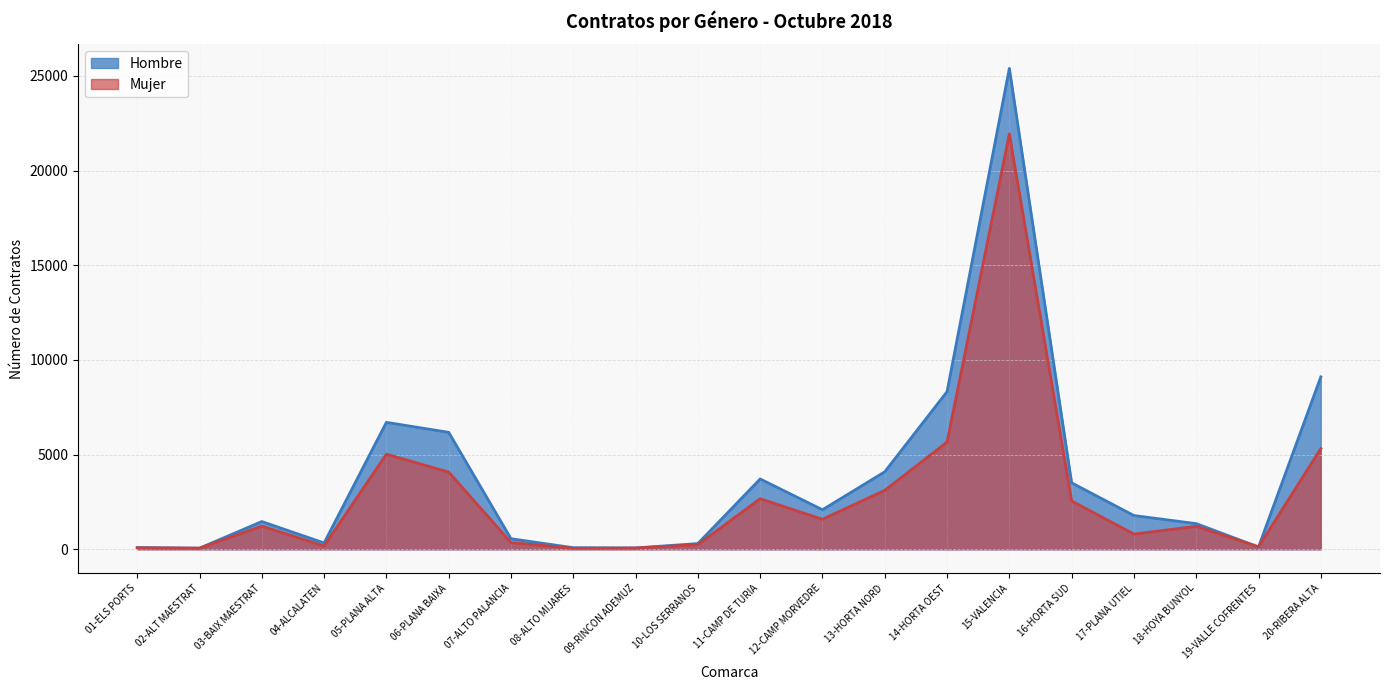

At how many categories does at least one series exceed 4480?

5